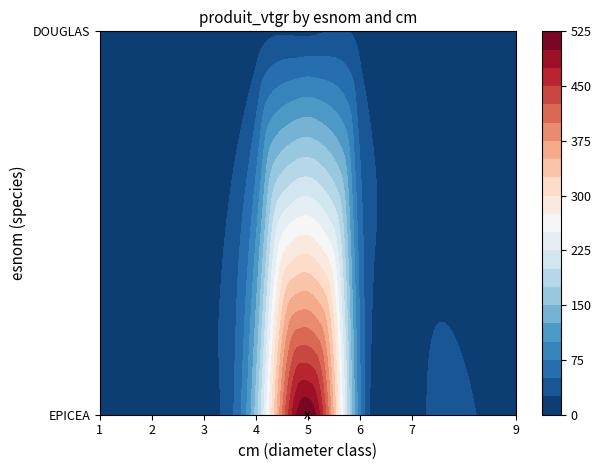

Between 3 and 5, which is larger?

5